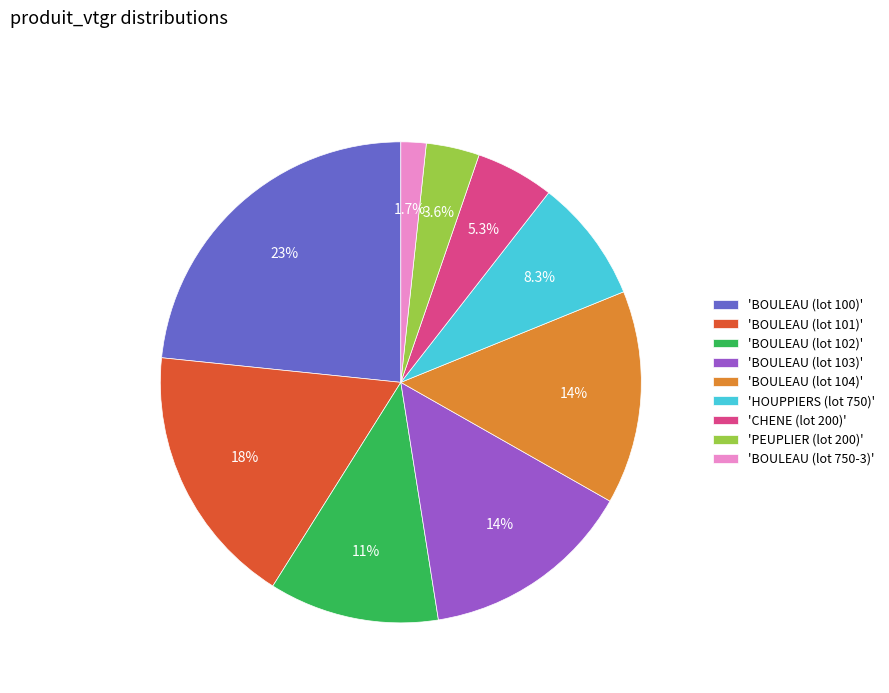

Which has a higher value, 'BOULEAU (lot 100)' or 'HOUPPIERS (lot 750)'?

'BOULEAU (lot 100)'